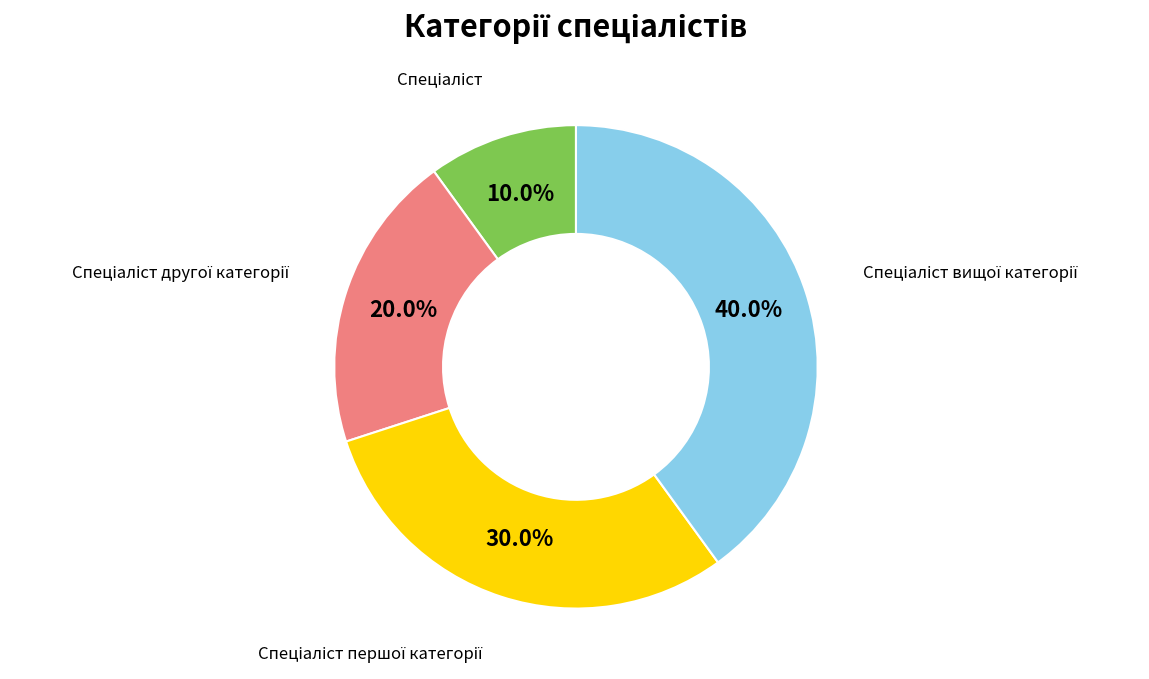

Does any single category account for the majority?

No